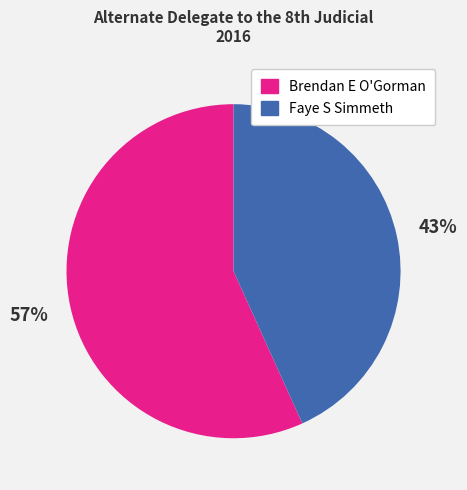

Is there any slice that represents more than half of the pie?

Yes